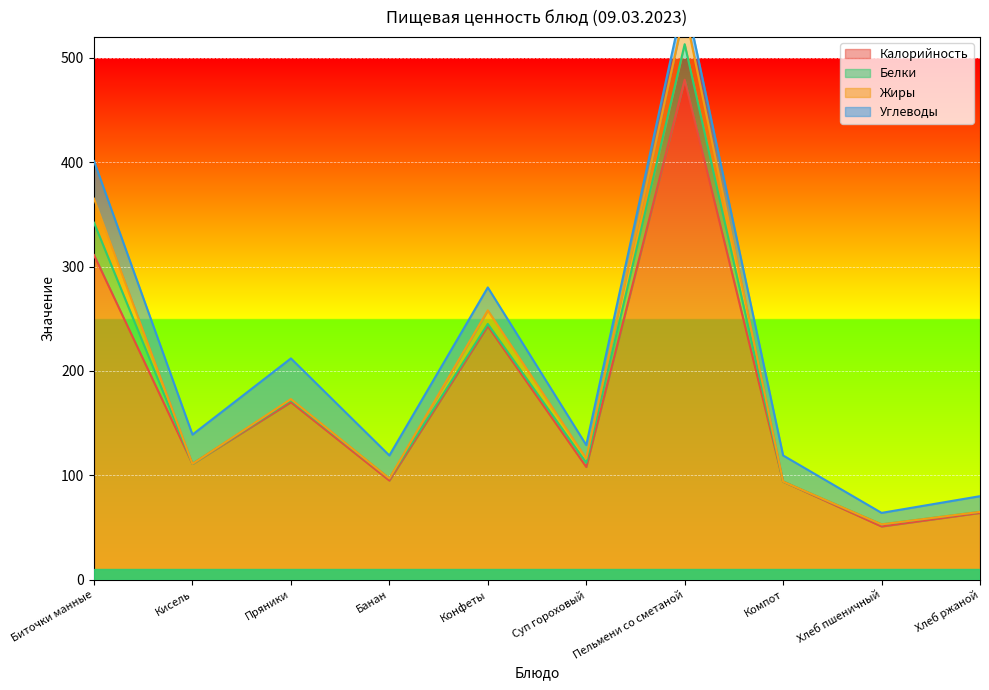

What is the spread (max minus min) of values at Суп гороховый?

104